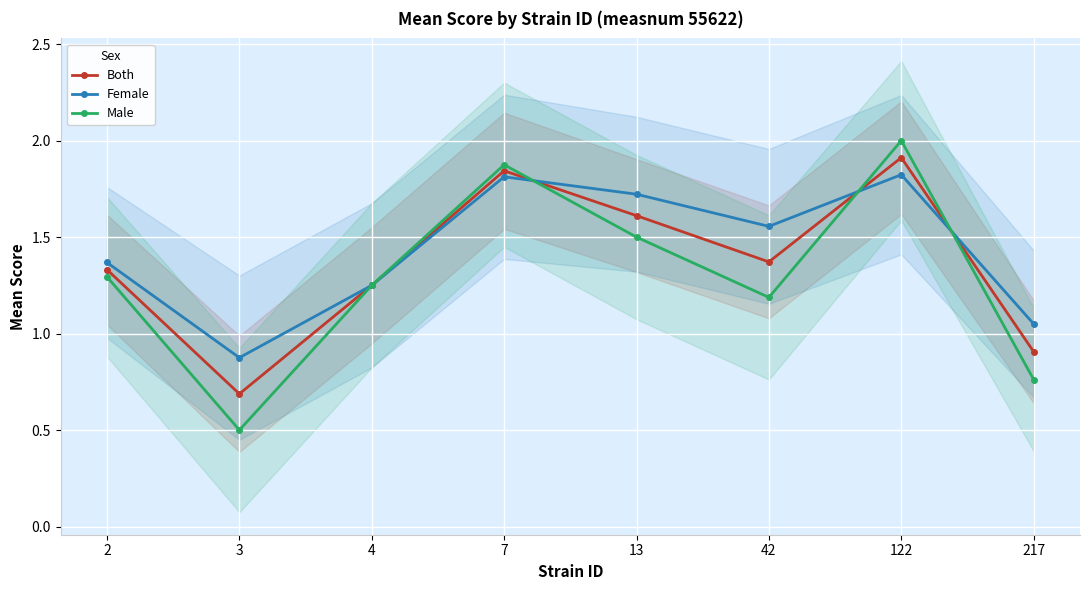

Rank the series by their average value, from highest to lowest.

Female, Both, Male